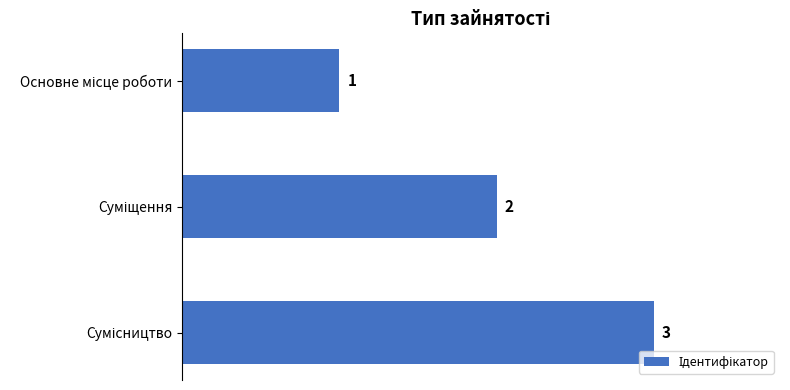

What is the greatest value displayed?

3